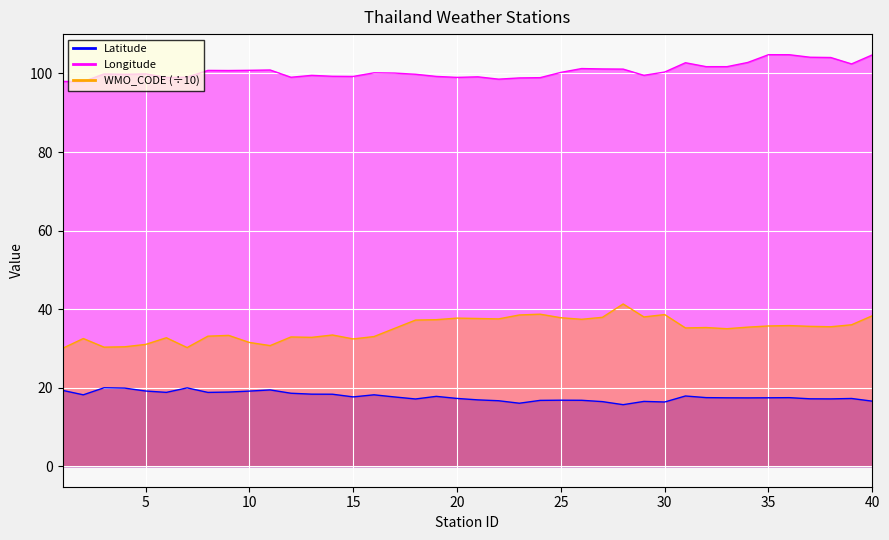

What is the average value of the WMO_CODE series?

35.0